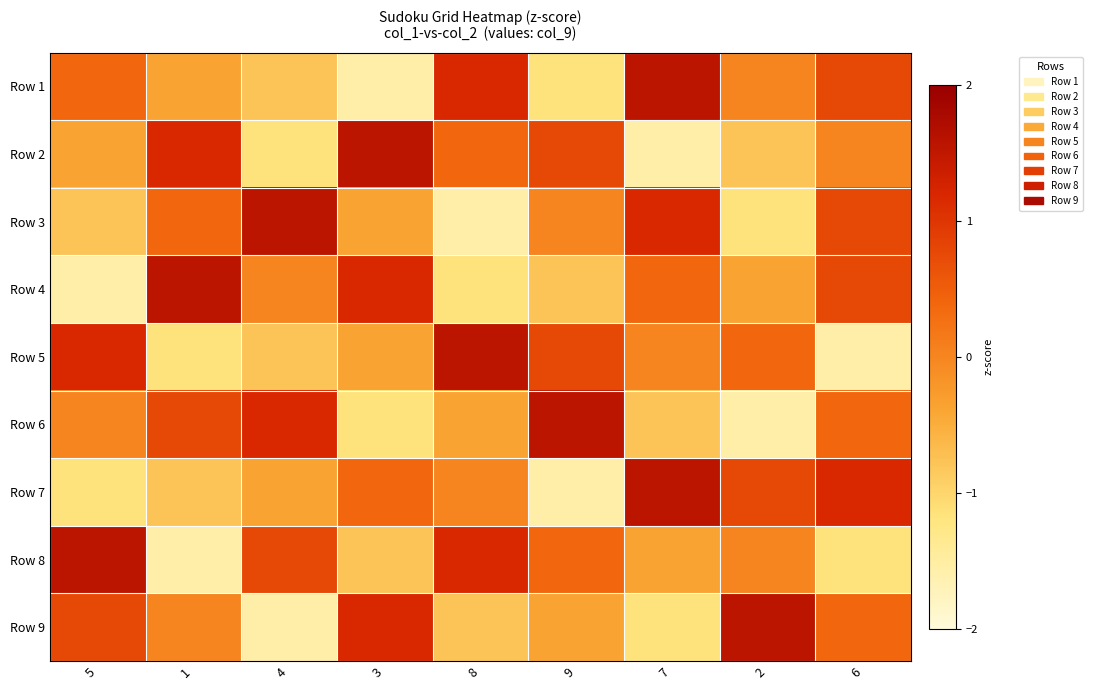

At which category is the sum across all series the highest?

6